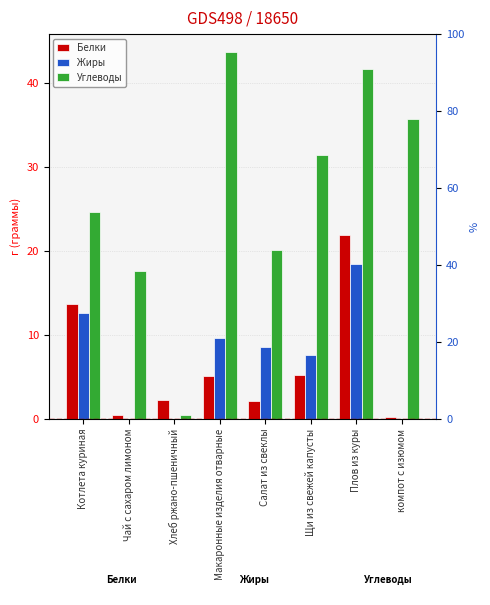

Rank the categories by Белки value from highest to lowest.

Плов из куры, Котлета куриная, Щи из свежей капусты, Макаронные изделия отварные, Хлеб ржано-пшеничный, Салат из свеклы, Чай с сахаром лимоном, компот с изюмом